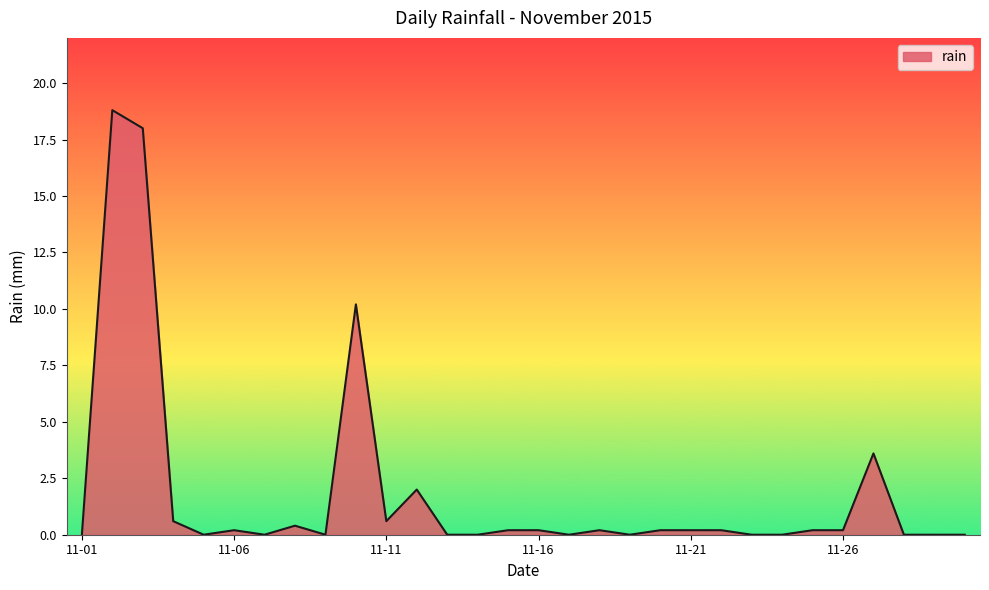

What is the difference between the second highest and minimum values?

18.0